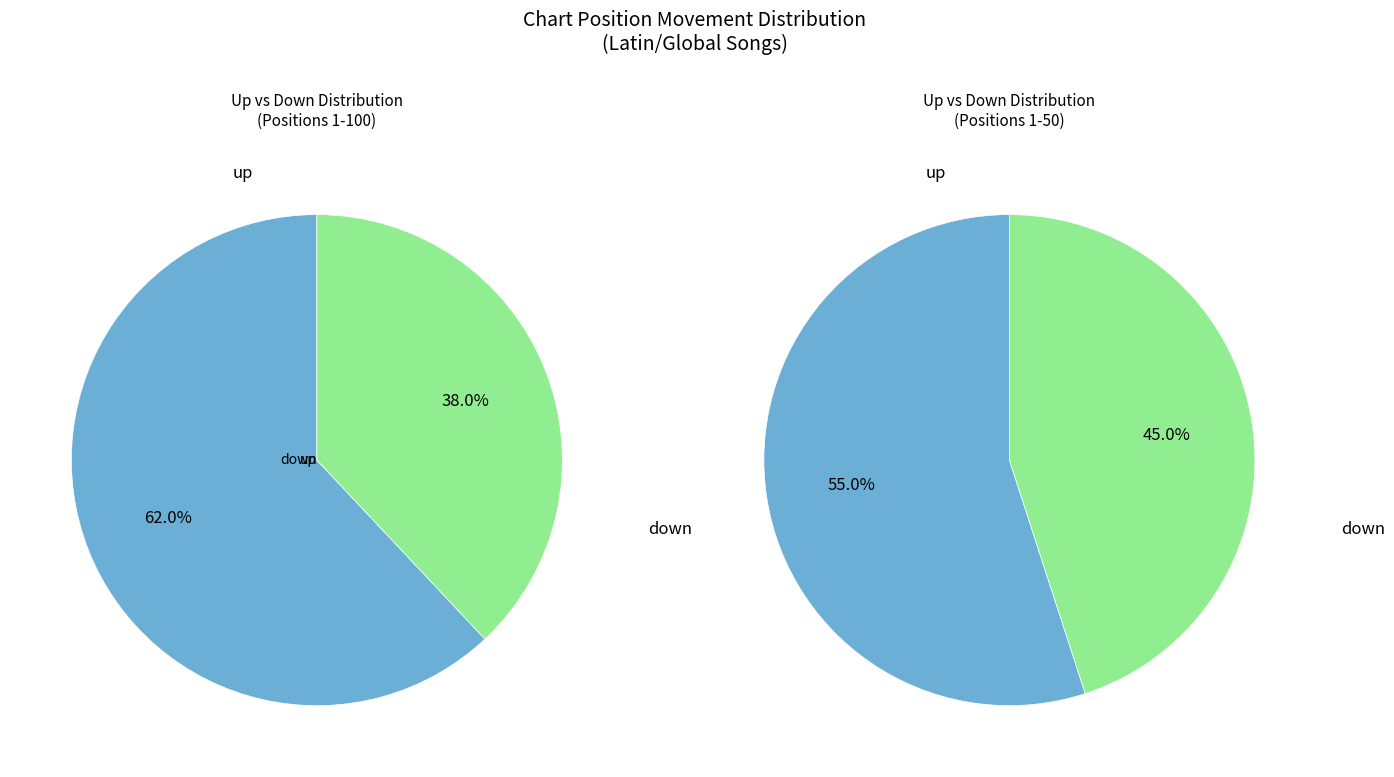

How many slices are in this pie chart?

2